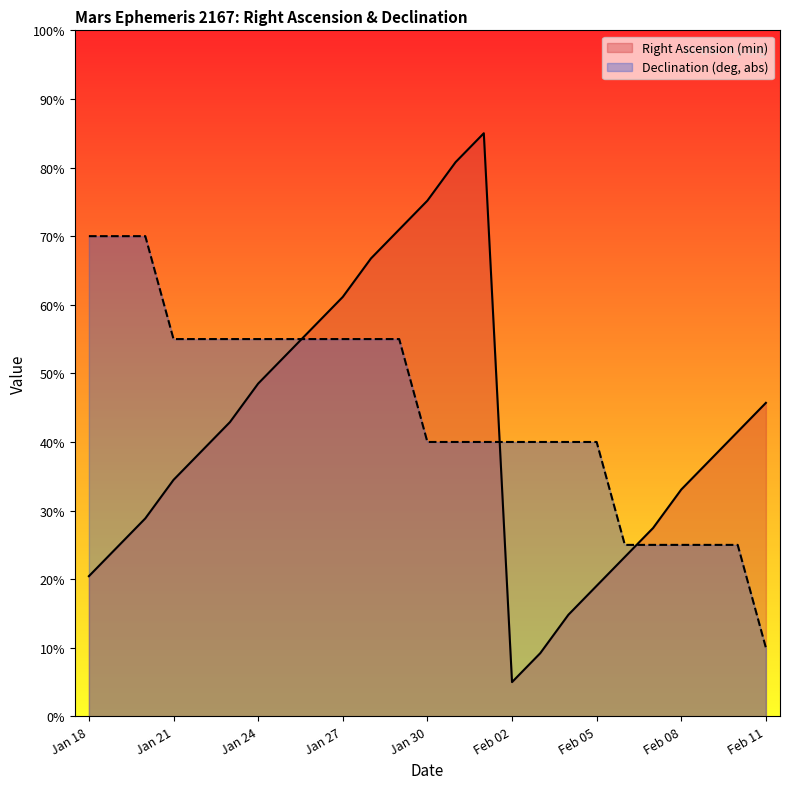

What is the average value of the Right Ascension (min) series?

41.8